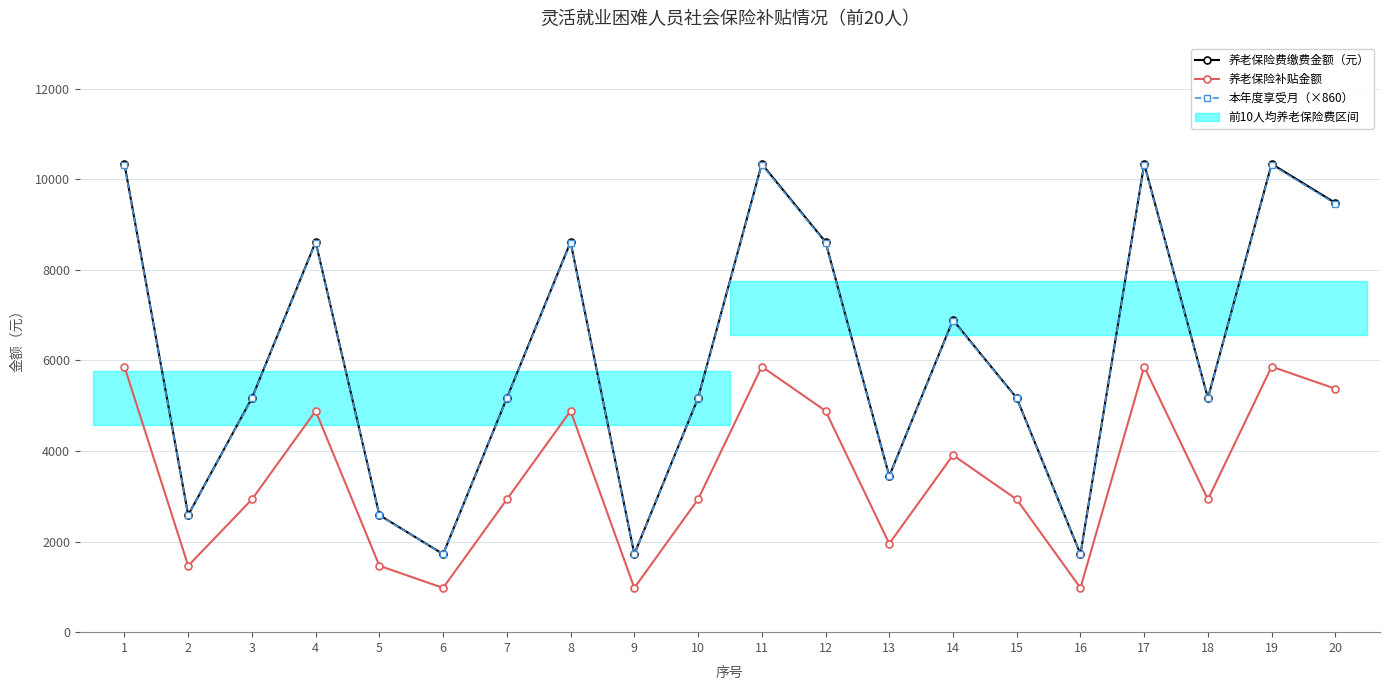

Count the number of categories in the chart.

20